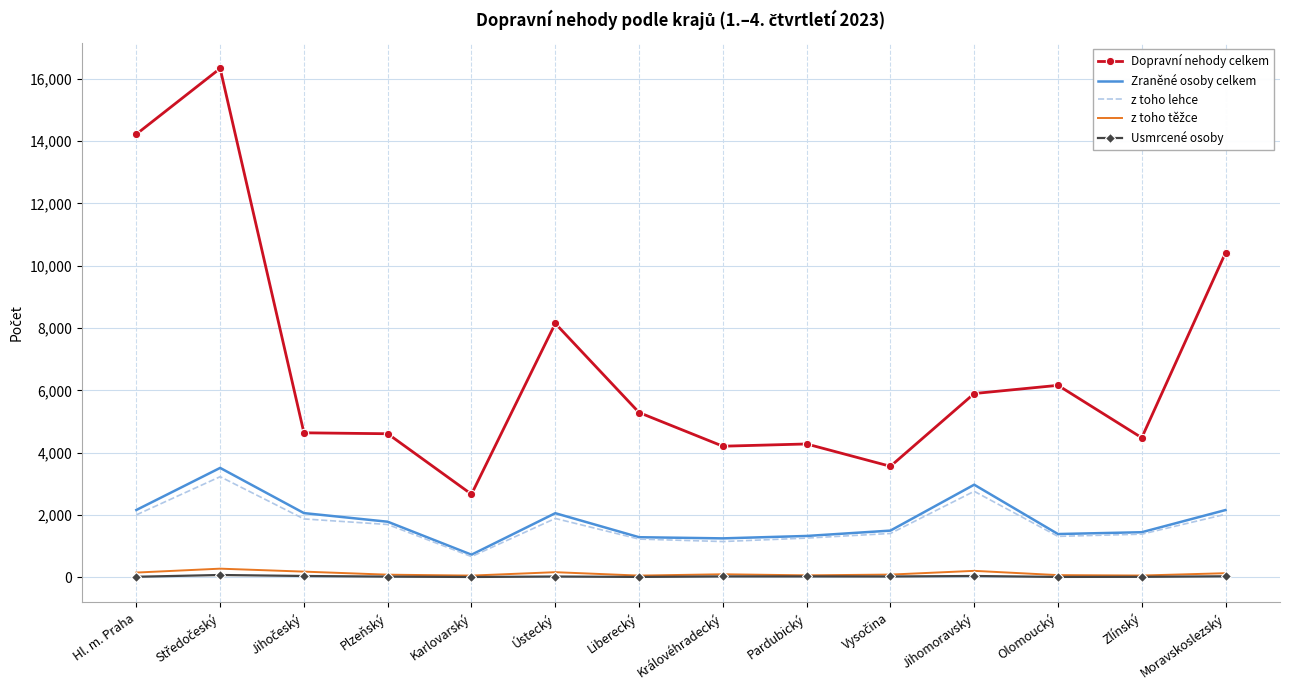

Which series has the widest spread of values?

Dopravní nehody celkem